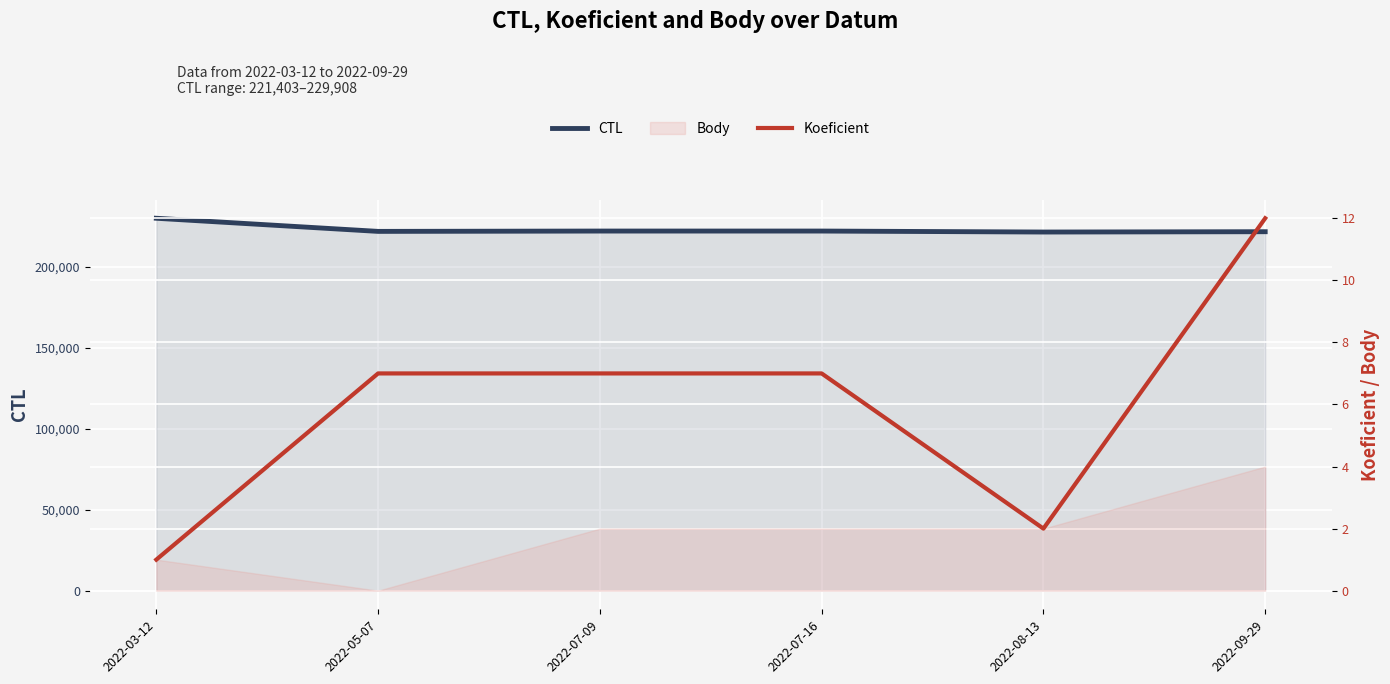

Is it true that CTL equals 93480 at 2022-08-13?

False